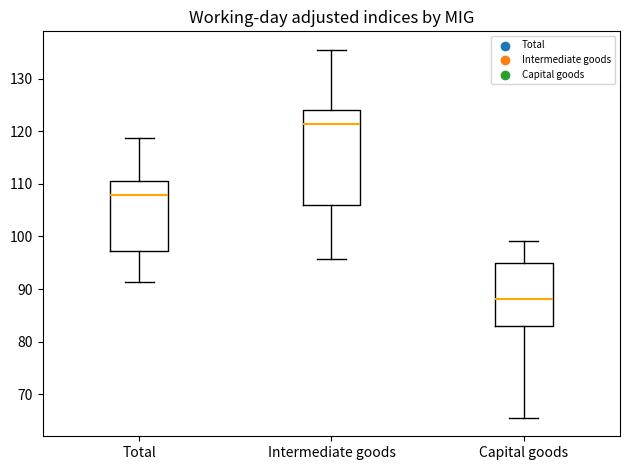

Where is the upper edge of the box for Capital goods on the y-axis? The values are not printed on the chart, so give them approximately, as read against the axis.

95